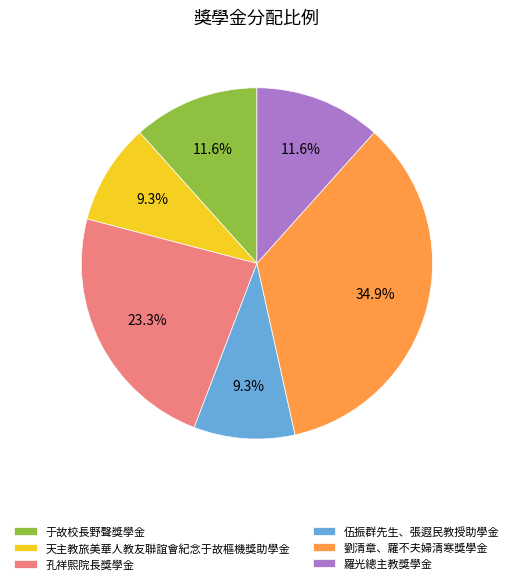

Combined, what portion of the pie is 伍振群先生、張遐民教授助學金 and 于故校長野聲獎學金?

20.9%